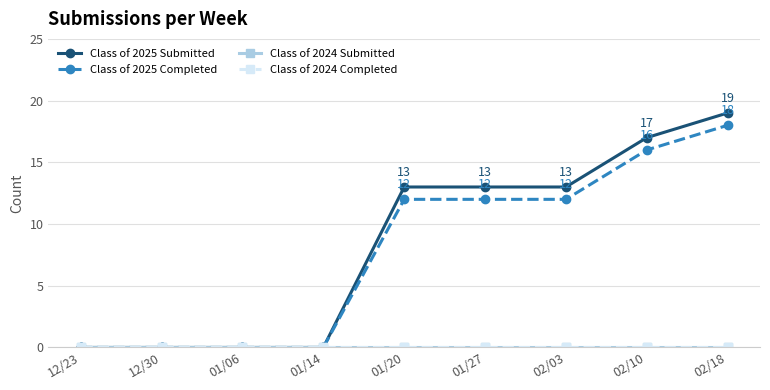

Does the chart have visible grid lines?

Yes